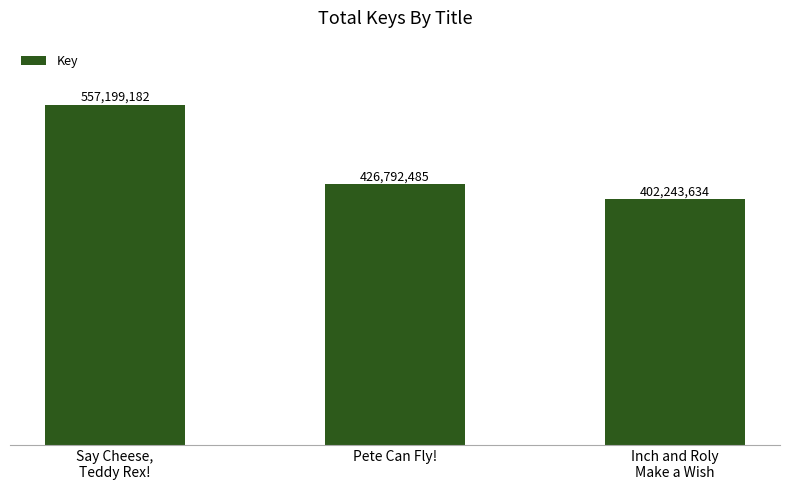

List the labels in order of value, smallest first.

Inch and Roly
Make a Wish, Pete Can Fly!, Say Cheese,
Teddy Rex!